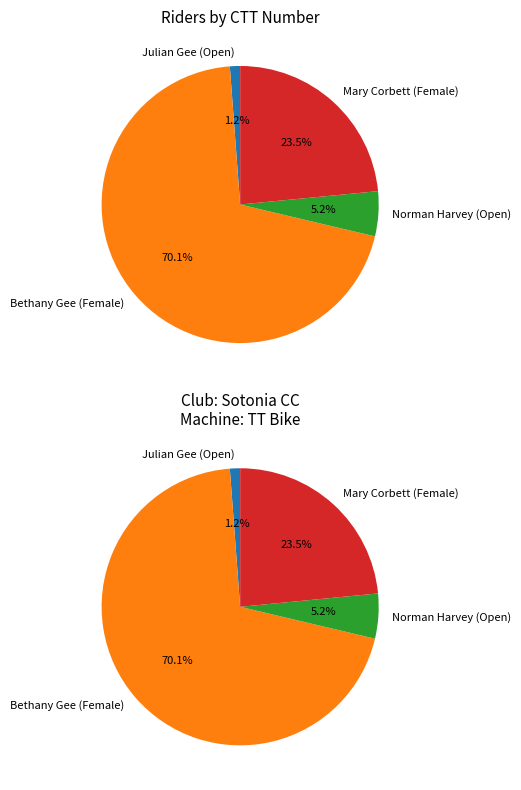

Is it true that Norman Harvey (Open) is 16% of the pie?

False